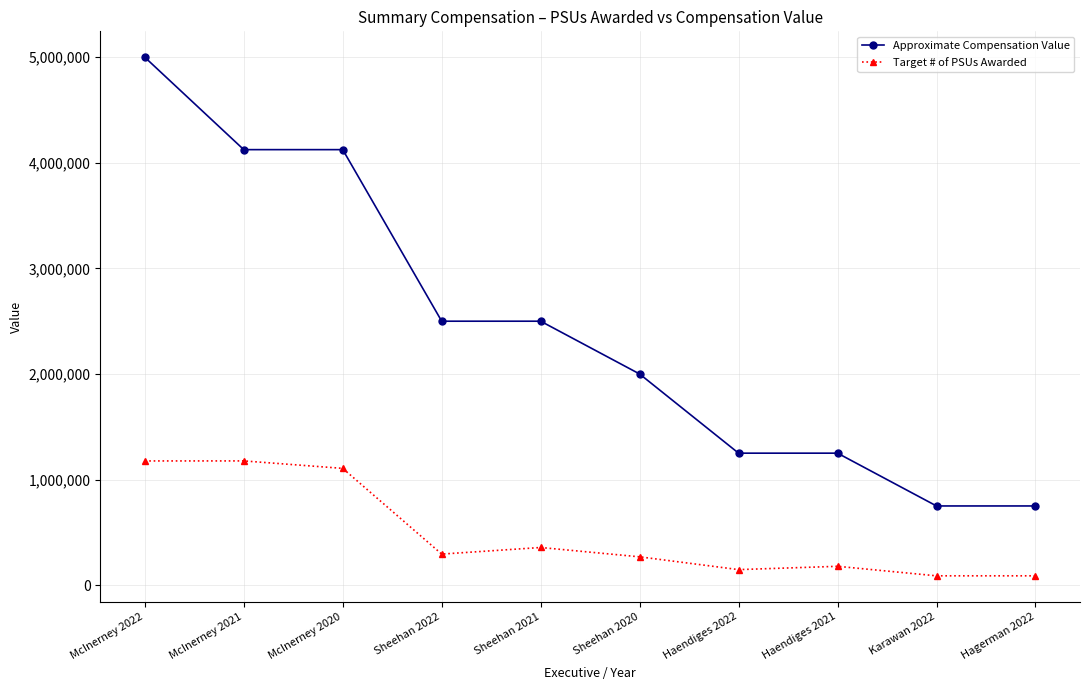

At which category does Target # of PSUs Awarded reach its first local valley?

Sheehan 2022